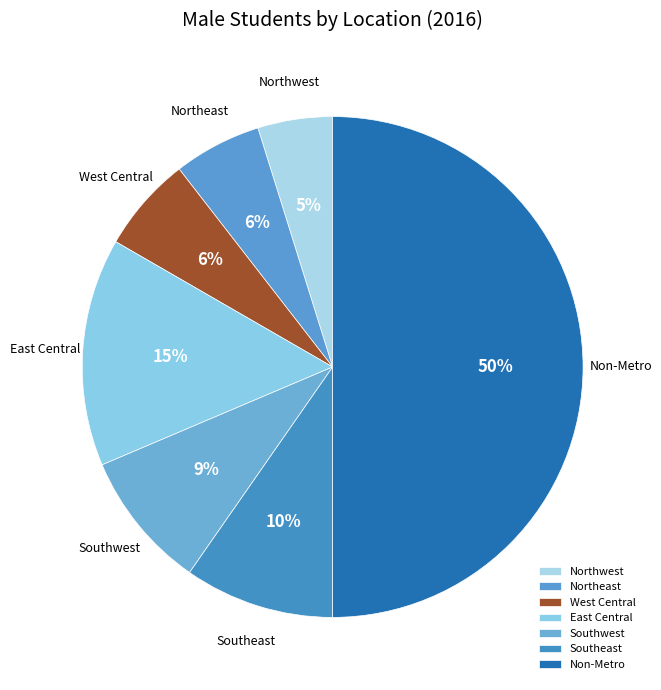

True or false: Northeast accounts for 1% of the total.

False